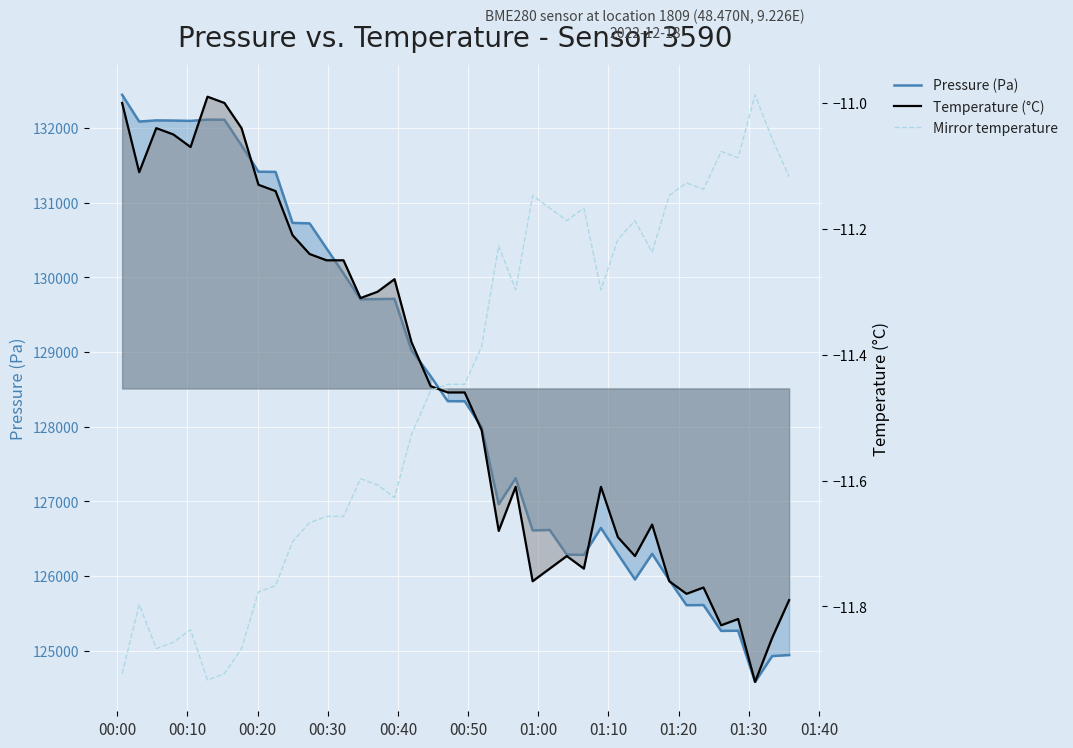

What are all the series names shown in the legend?

Pressure (Pa), Temperature (°C), Mirror temperature